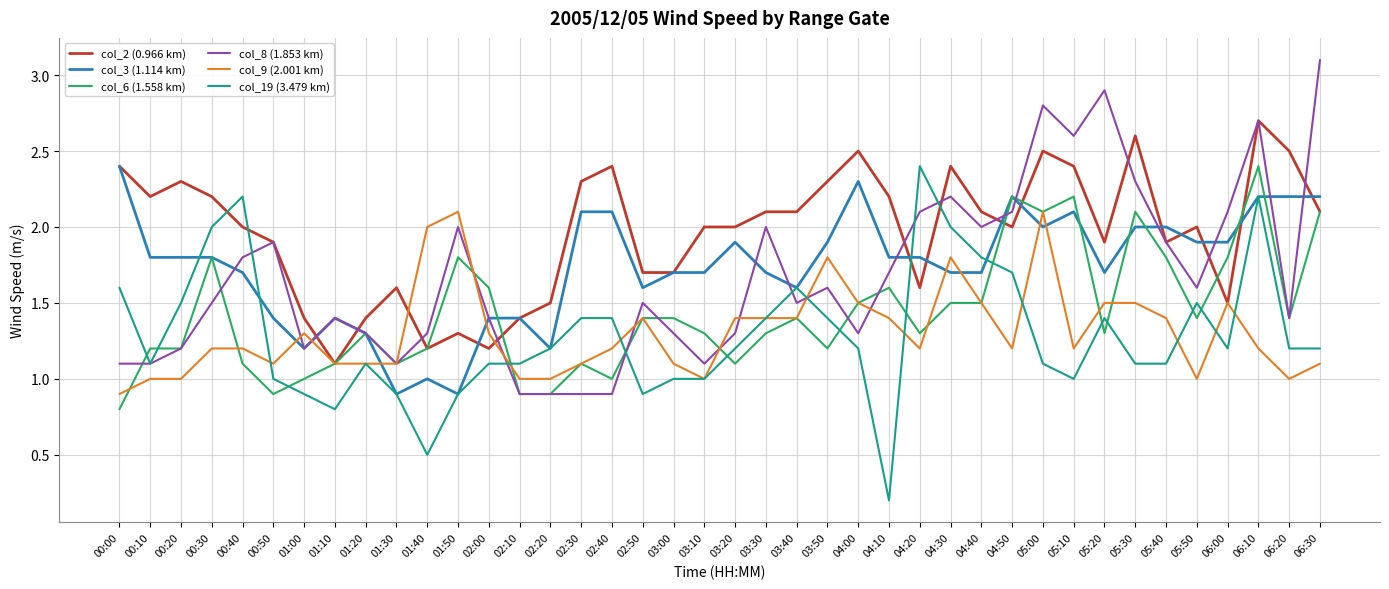

Is the value of col_9 (2.001 km) at 02:00 greater than the value of col_19 (3.479 km) at 01:10?

Yes